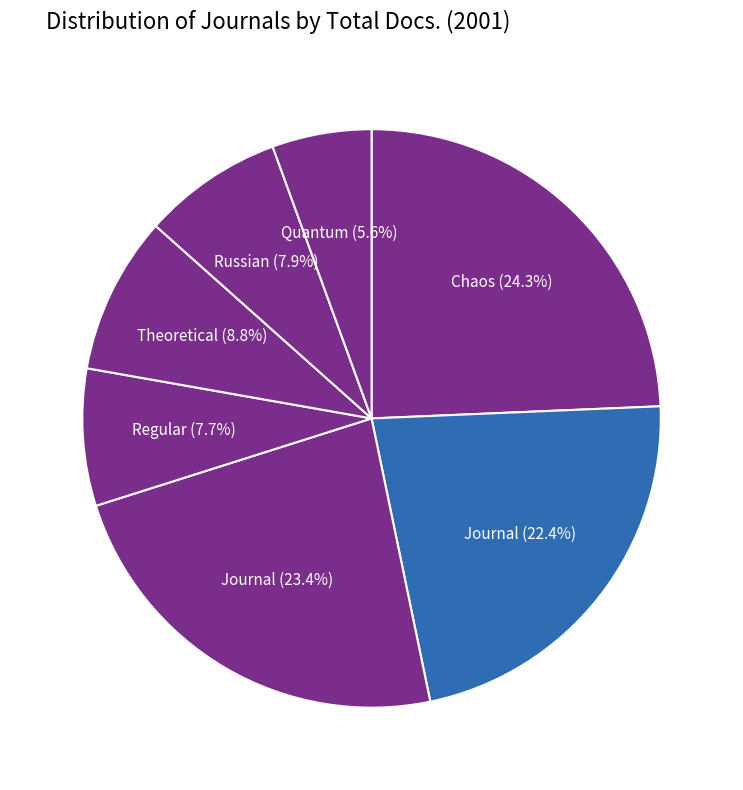

What is the largest slice in the pie chart?

Chaos